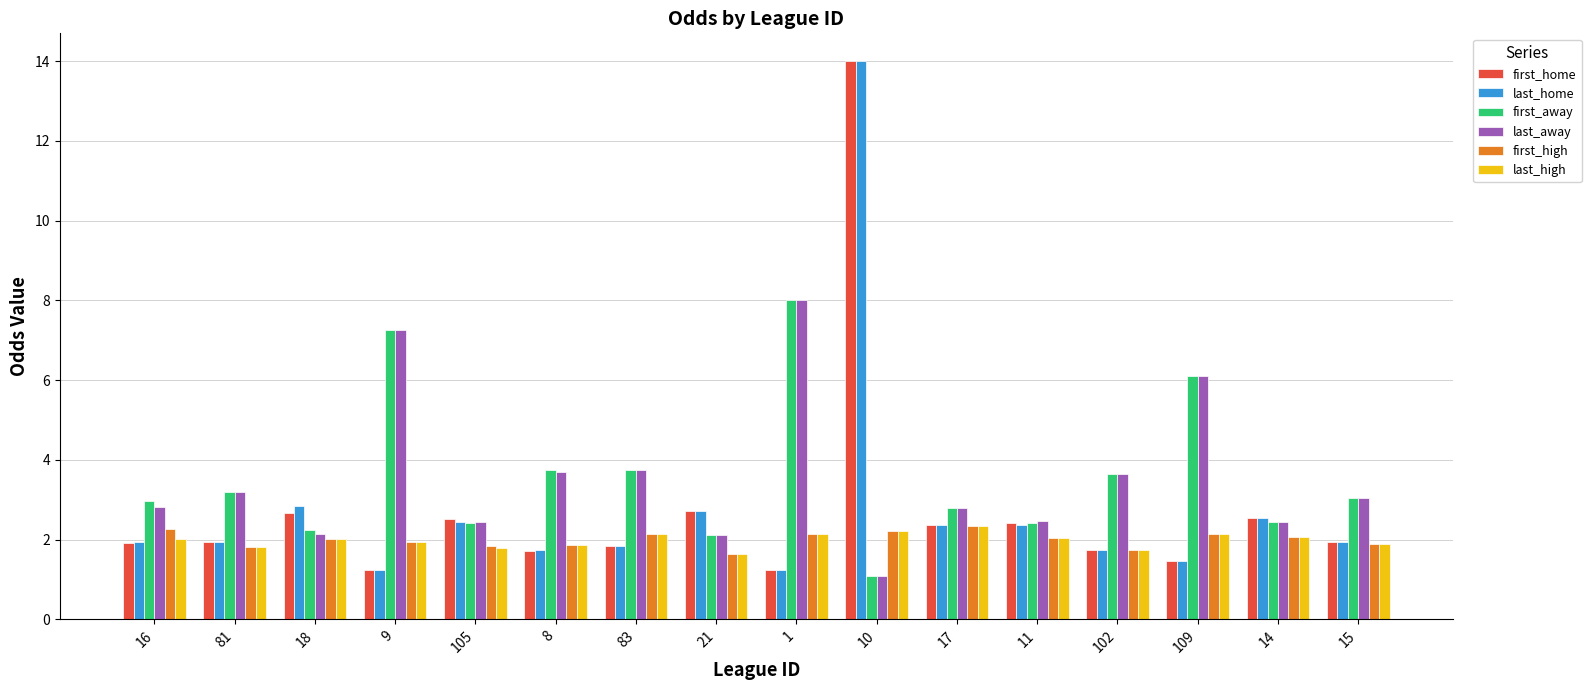

What is the total value across all series at 9?

20.9